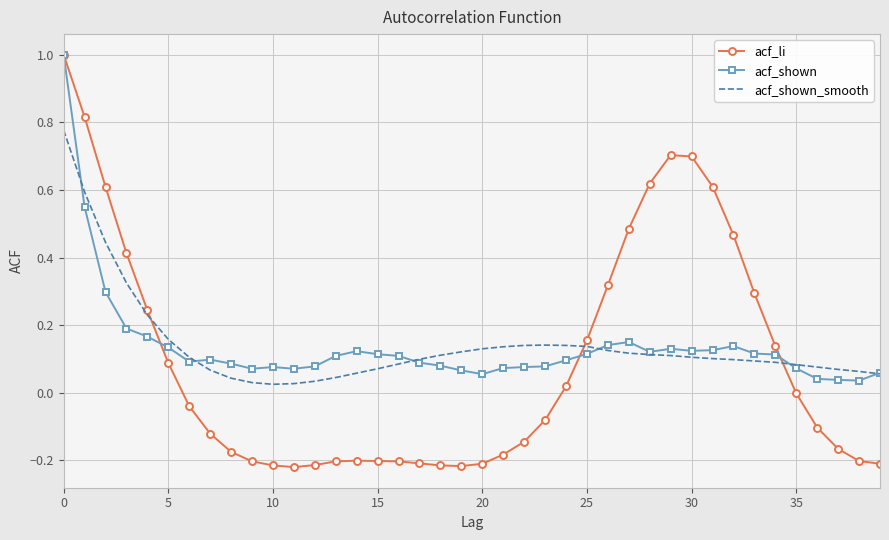

What is the difference between the maximum and minimum values in the acf_shown series?

1.0